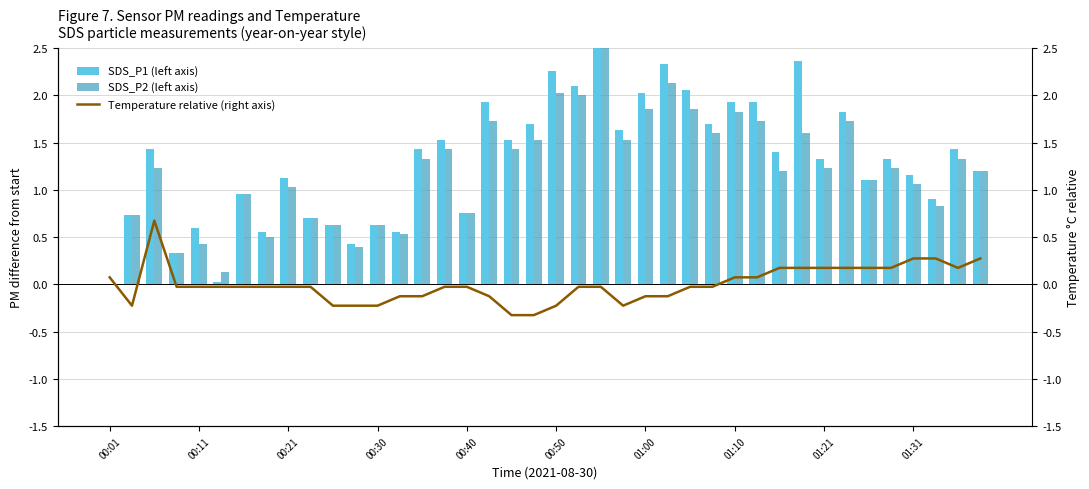

At how many categories does at least one series exceed 0?

40